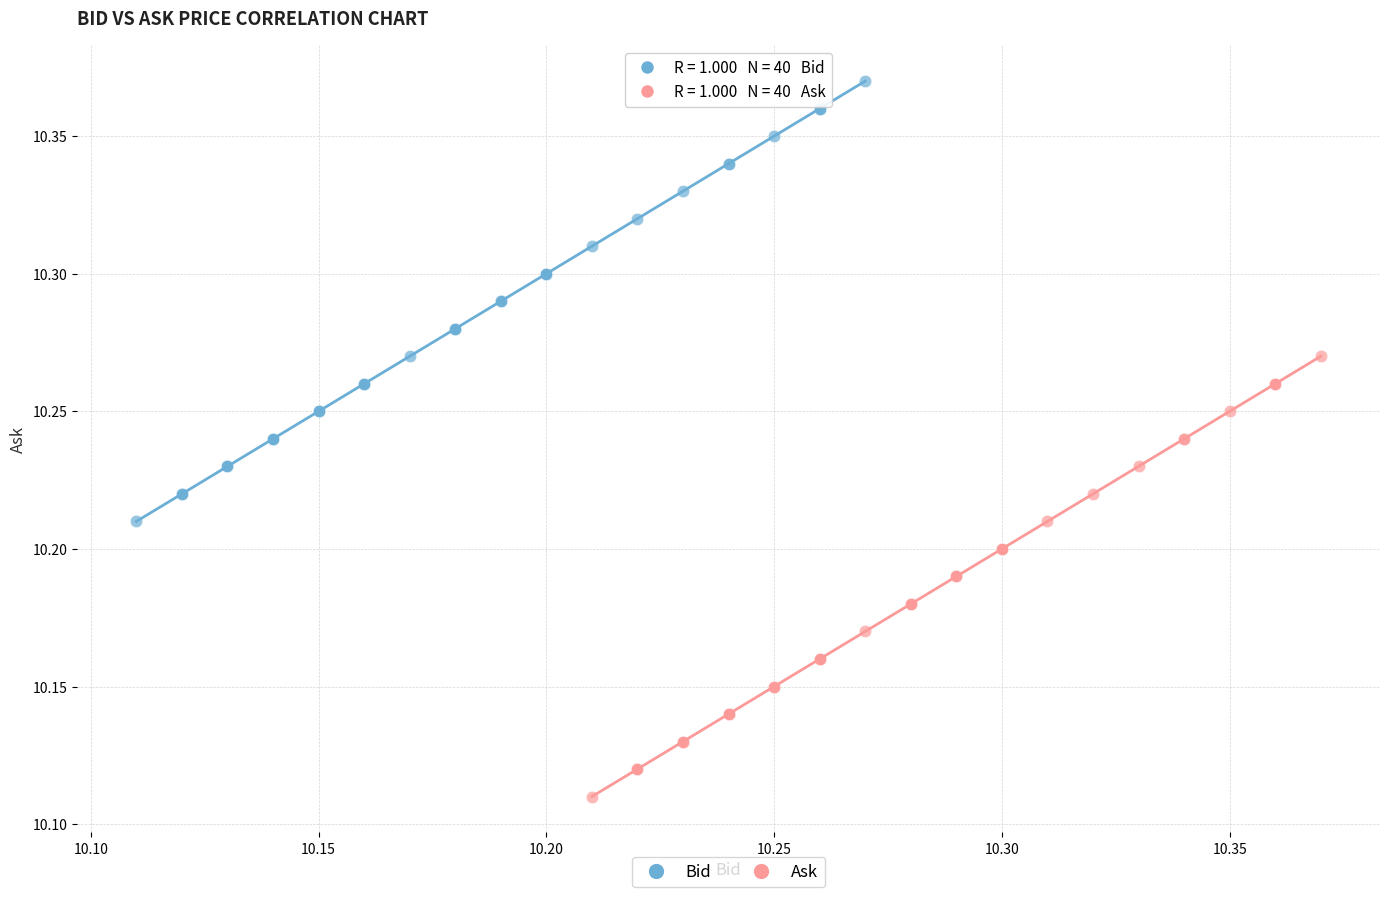

Which series reaches the minimum Y coordinate?

Ask